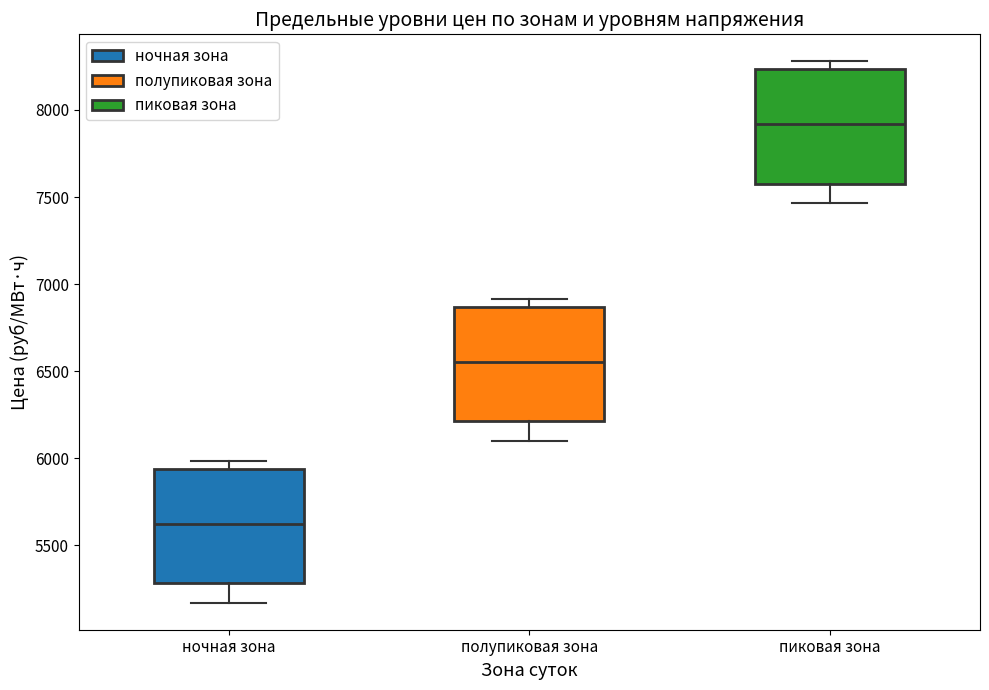

Which box has the lowest median line?

ночная зона